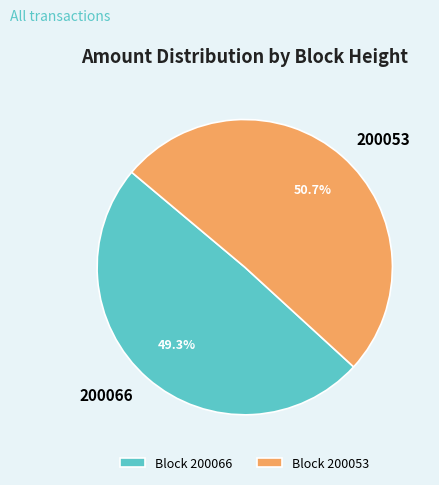

What percentage do 200066 and 200053 together represent?

100.0%